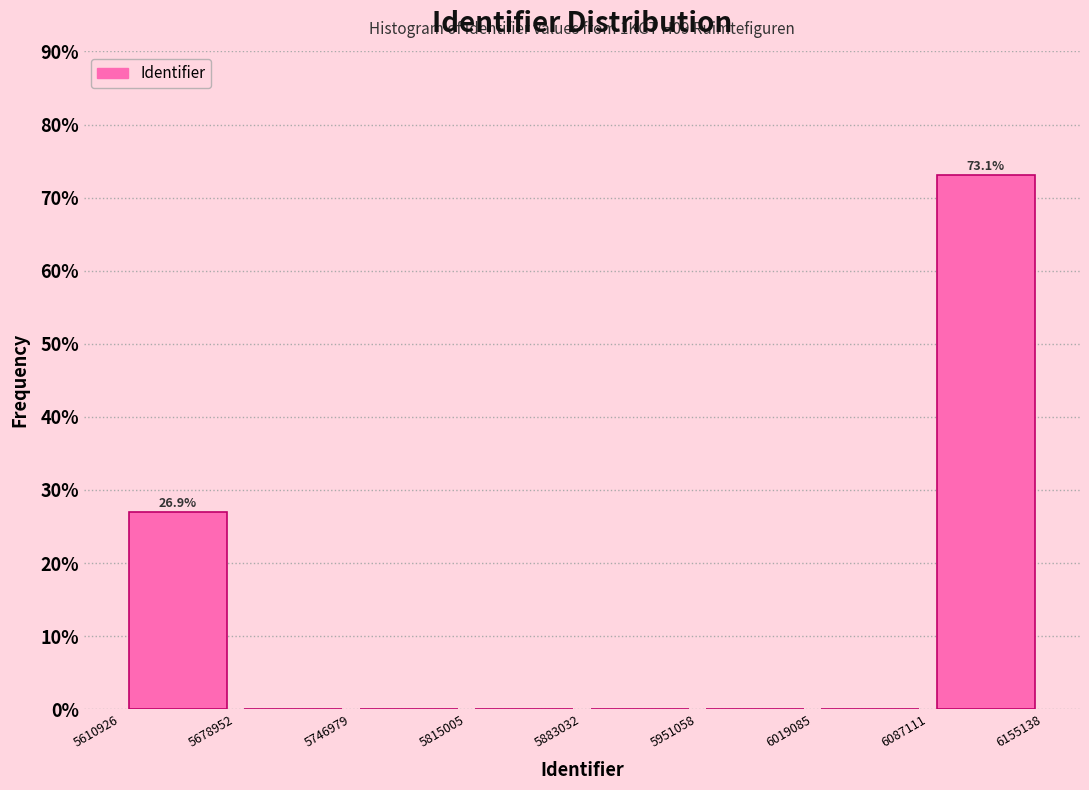

Over which range of the x-axis is the bar tallest?

6087111 to 6155138